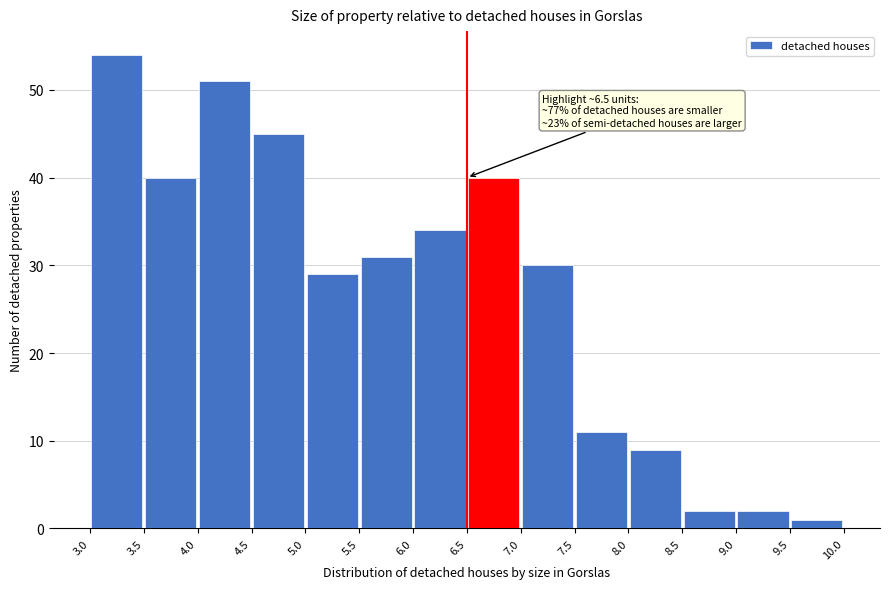

Over which range of the x-axis is the bar tallest?

3.0 to 3.5